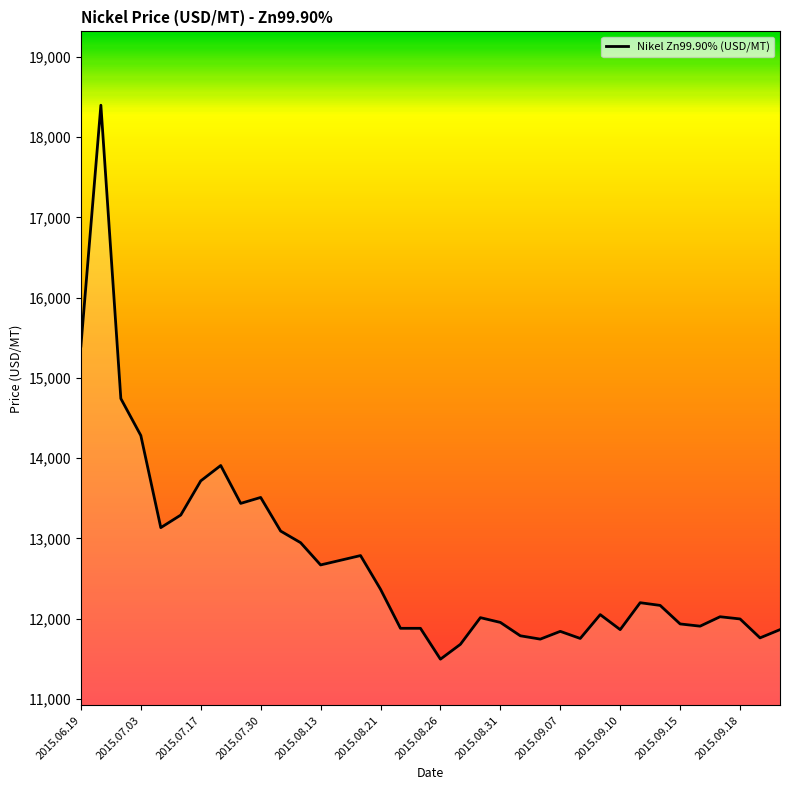

What is the smallest value displayed?

11495.5